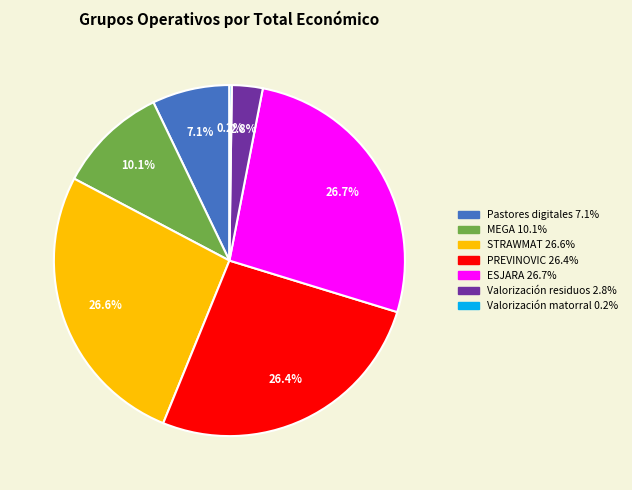

The ESJARA slice represents 33% of the pie. True or false?

False